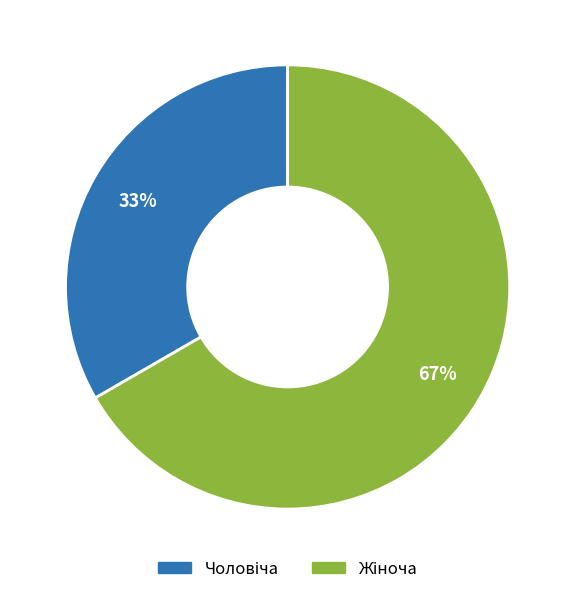

To the nearest percent, what is the average slice percentage?

50%